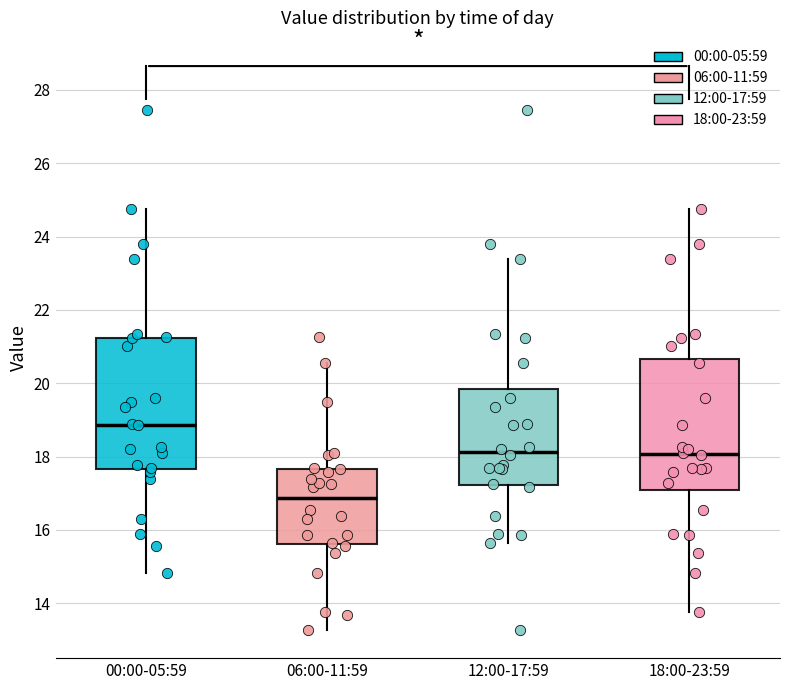

Which box has the highest median line?

00:00-05:59